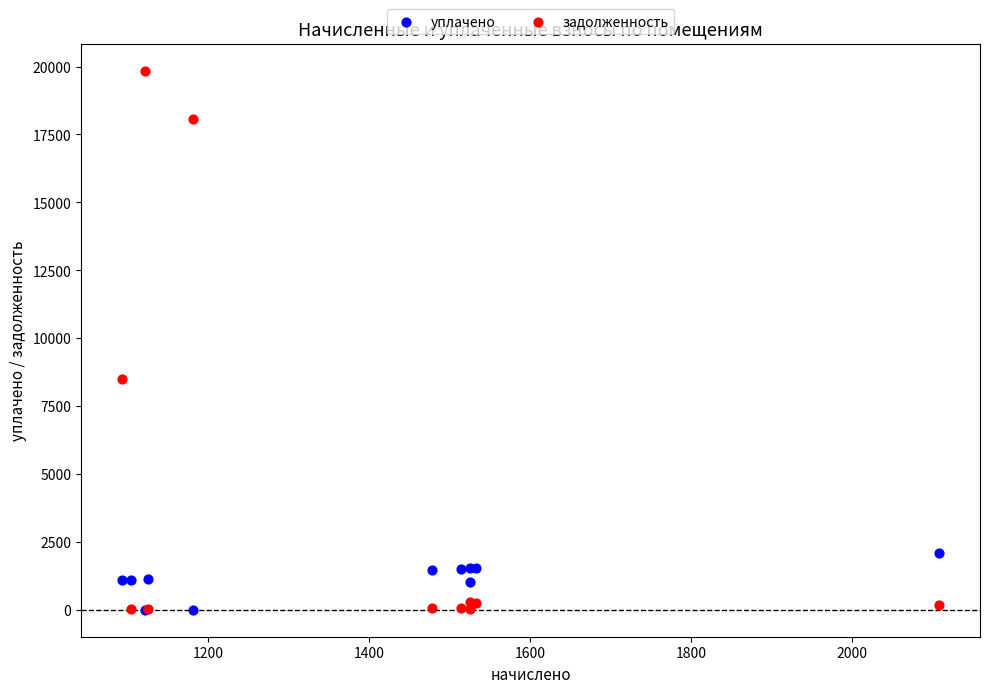

Which series reaches the maximum Y coordinate?

задолженность